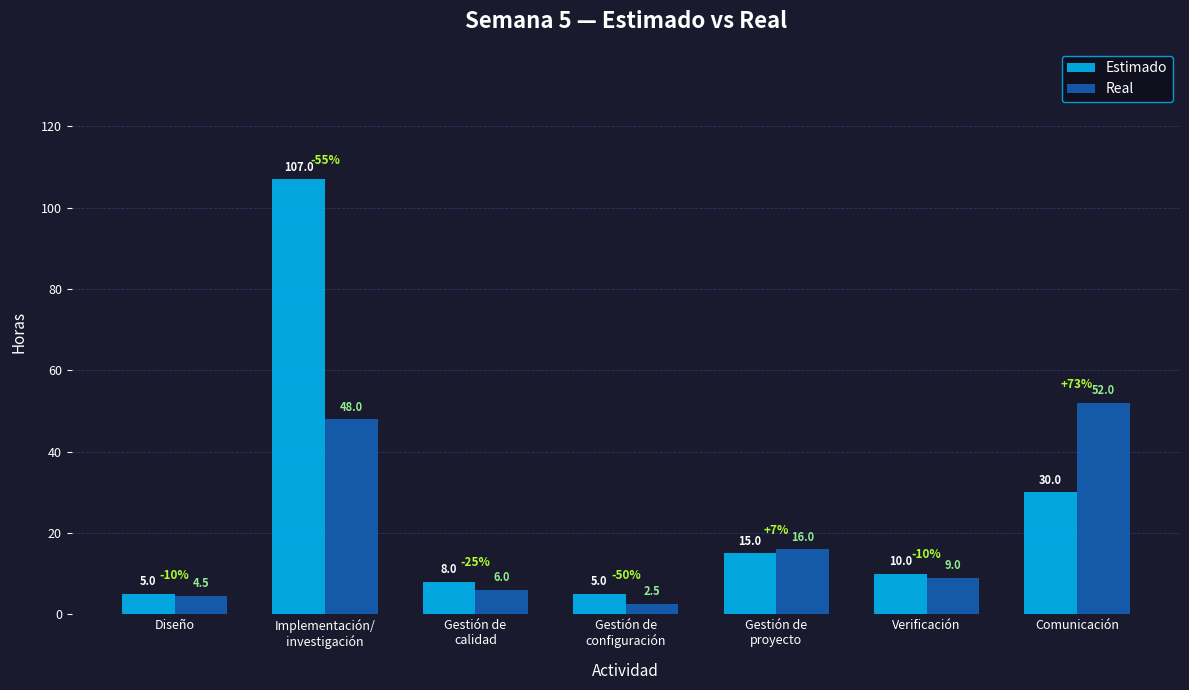

Count the number of categories in the chart.

7